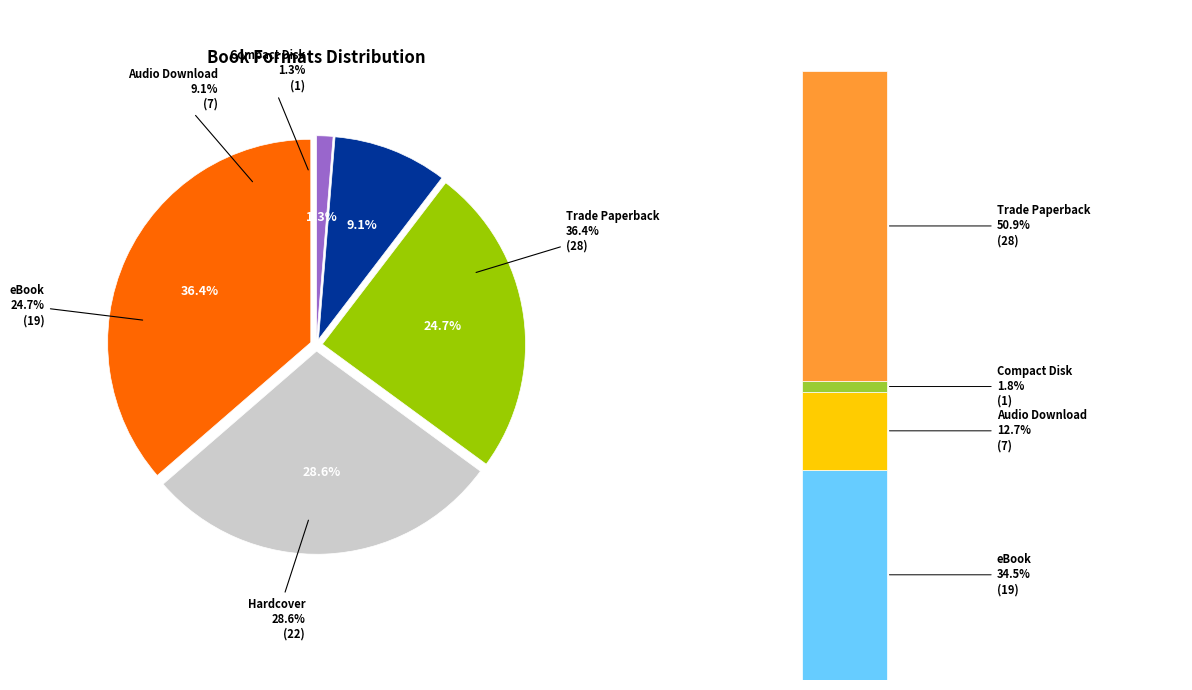

Combined, what portion of the pie is Compact Disk and Trade Paperback?

37.7%